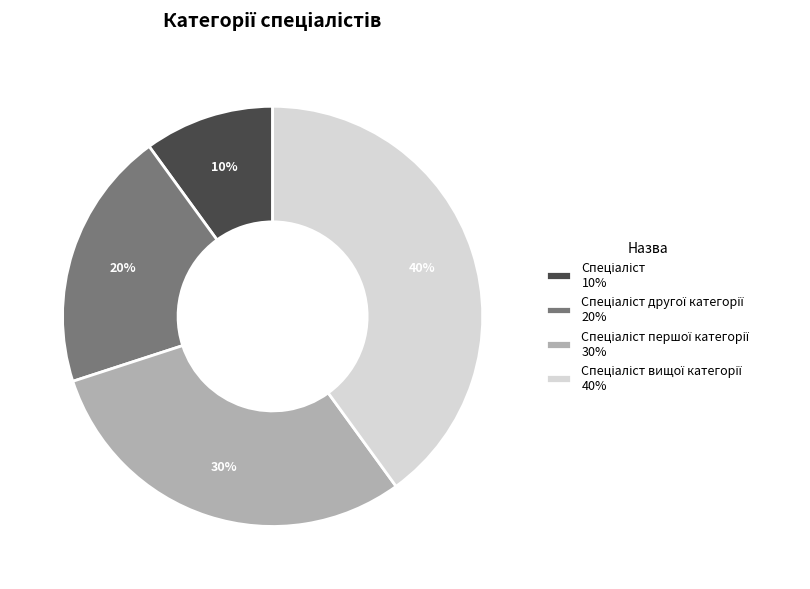

Is there any slice that represents more than half of the pie?

No